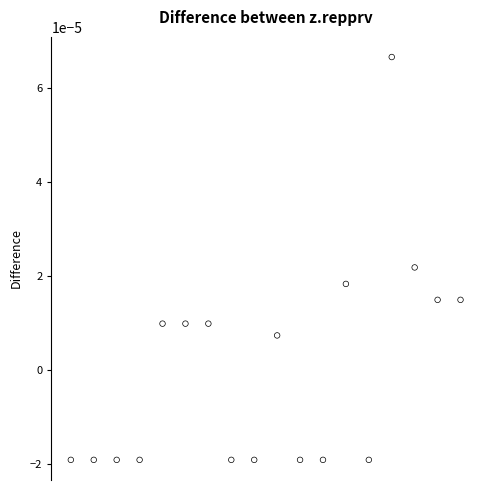

How many data points are displayed?

18